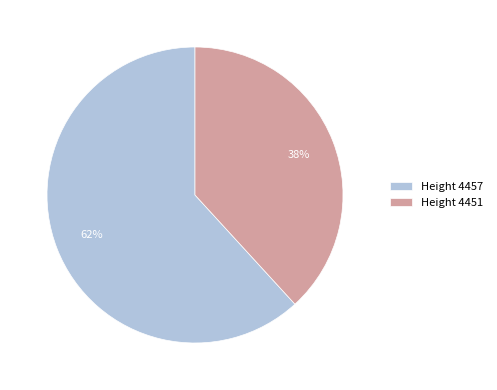

How many segments does this pie chart have?

2